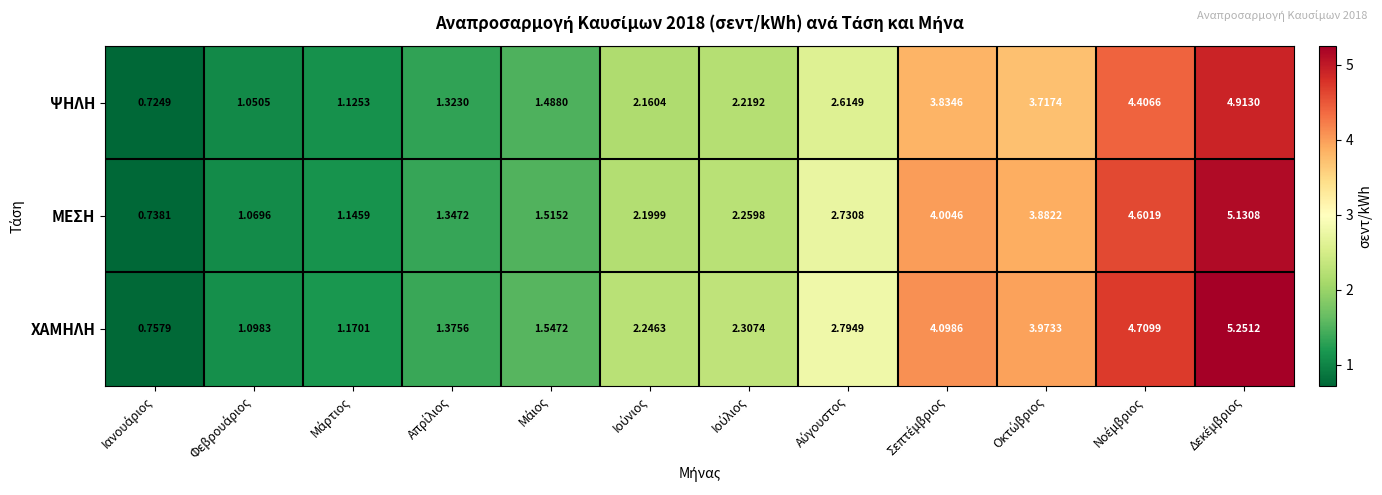

Which series has the widest spread of values?

ΧΑΜΗΛΗ